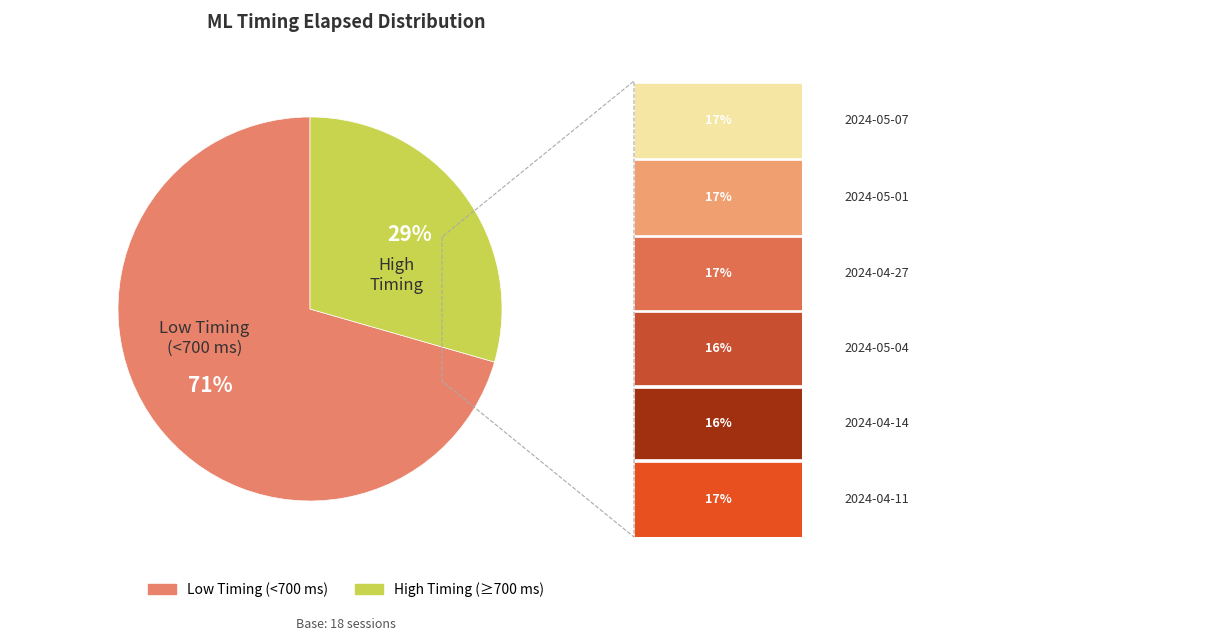

Is there a majority slice in this chart?

Yes